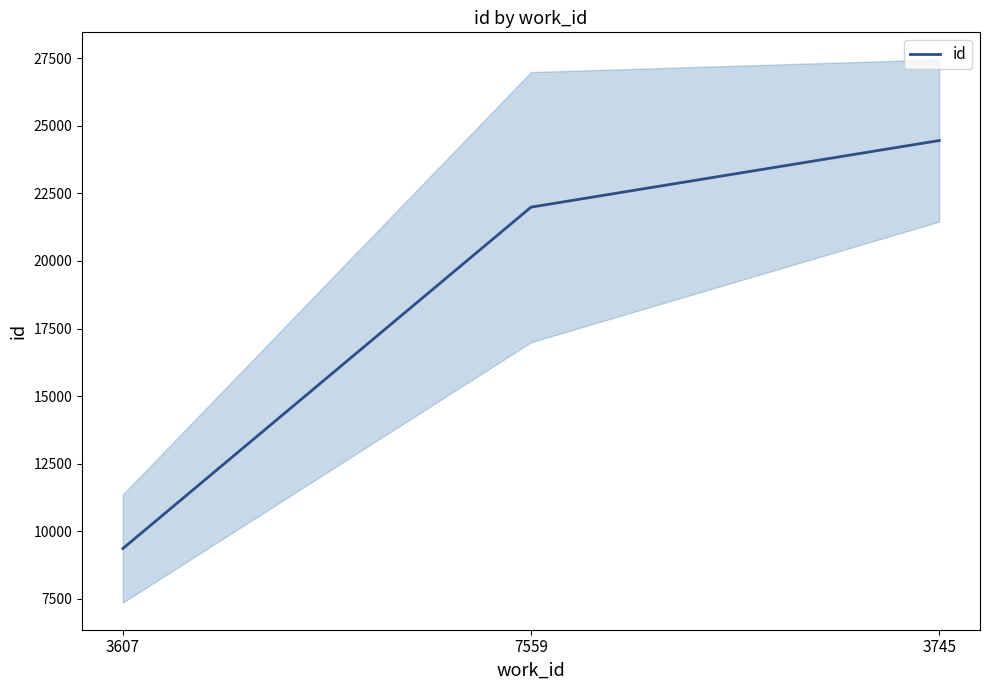

What is the ratio of the value at 7559 to the value at 3745?

0.9